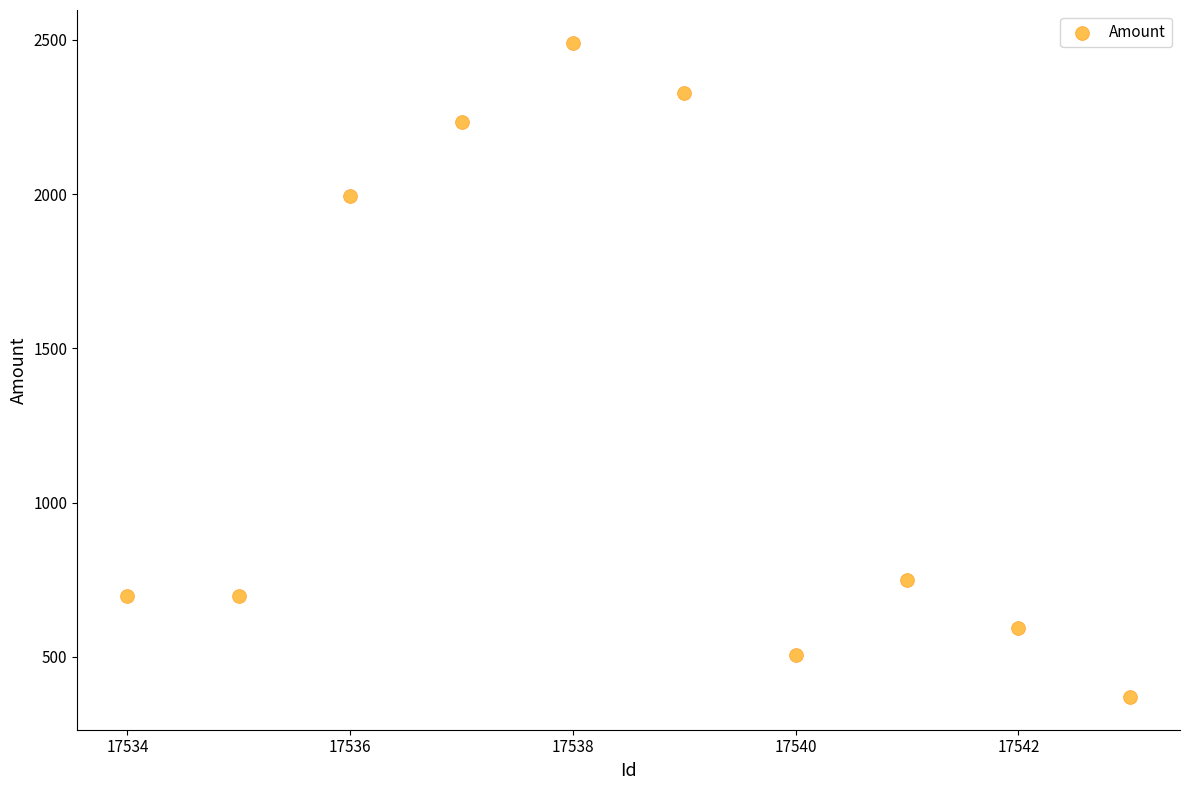

What is the range of X values (max minus min)?

9.0